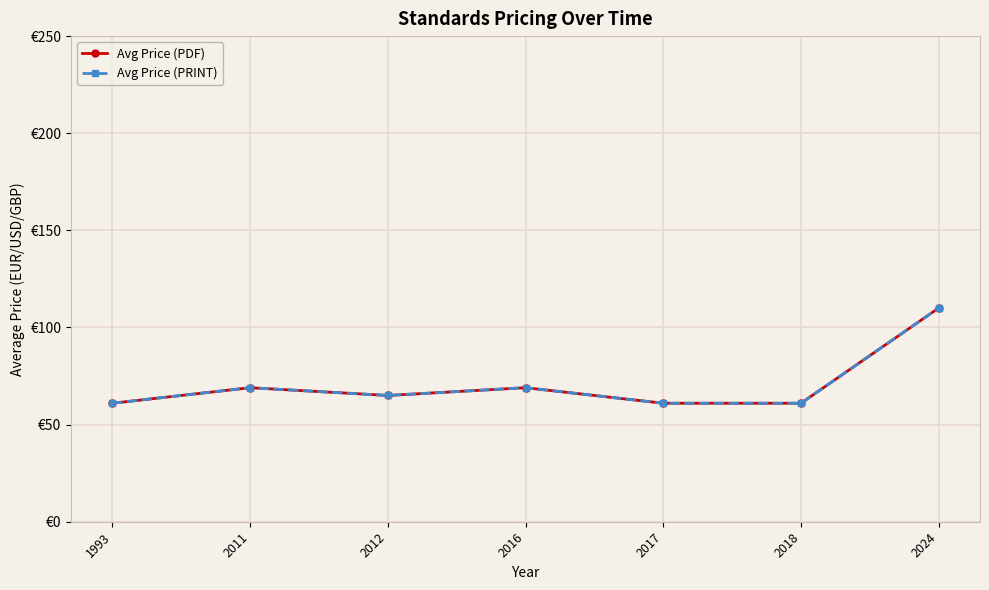

Reading left to right, list all the values displayed in this chart.

Avg Price (PDF): 61.0	69.0	65.0	69.0	61.0	61.0	110.0
Avg Price (PRINT): 61.0	69.0	65.0	69.0	61.0	61.0	110.0